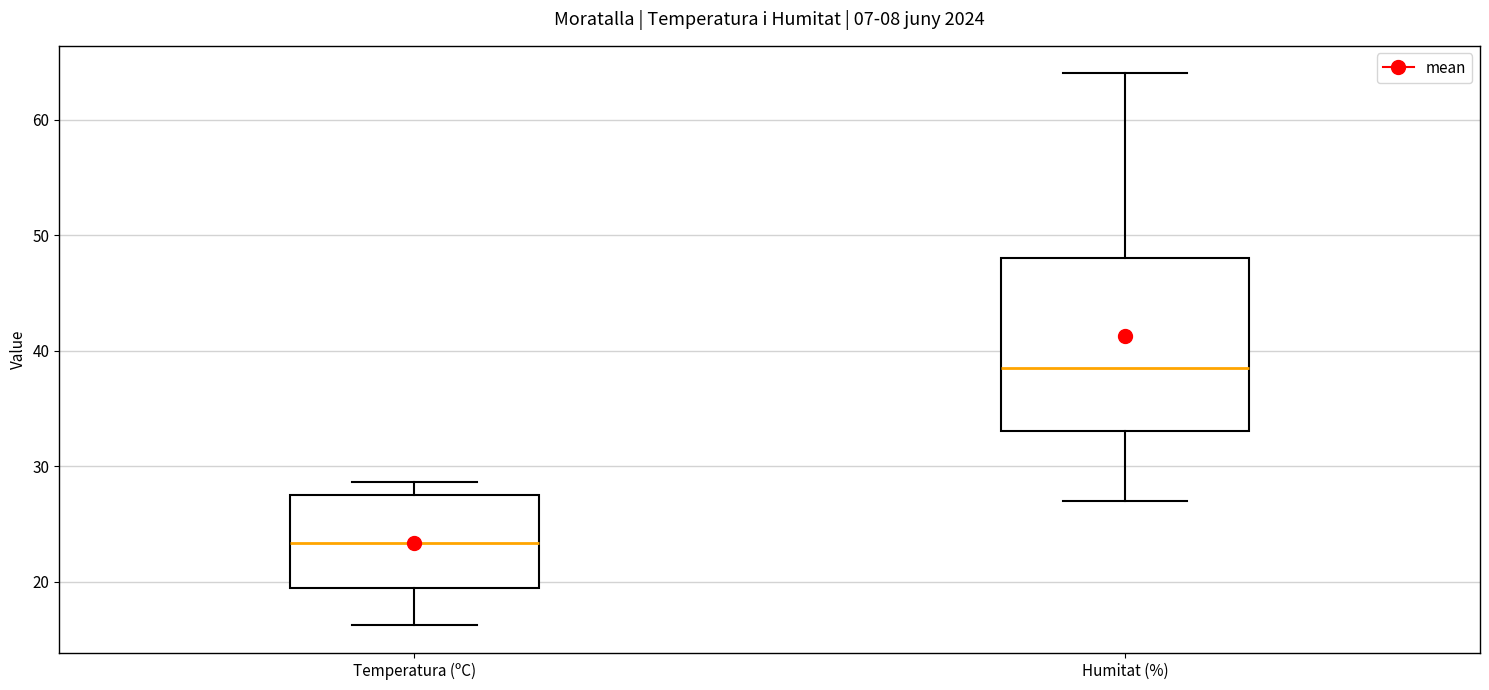

Comparing the boxes themselves (not the whiskers), which one is the tallest?

Humitat (%)